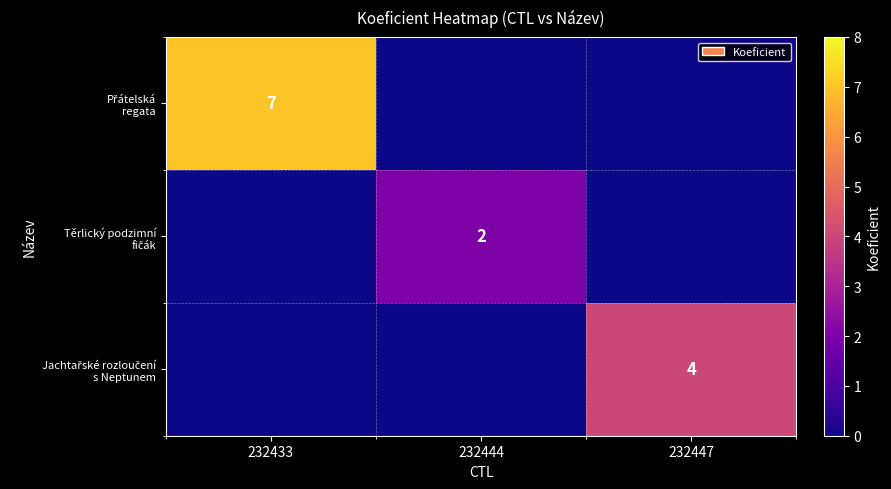

What is the average value of the Těrlický podzimní fičák series?

1